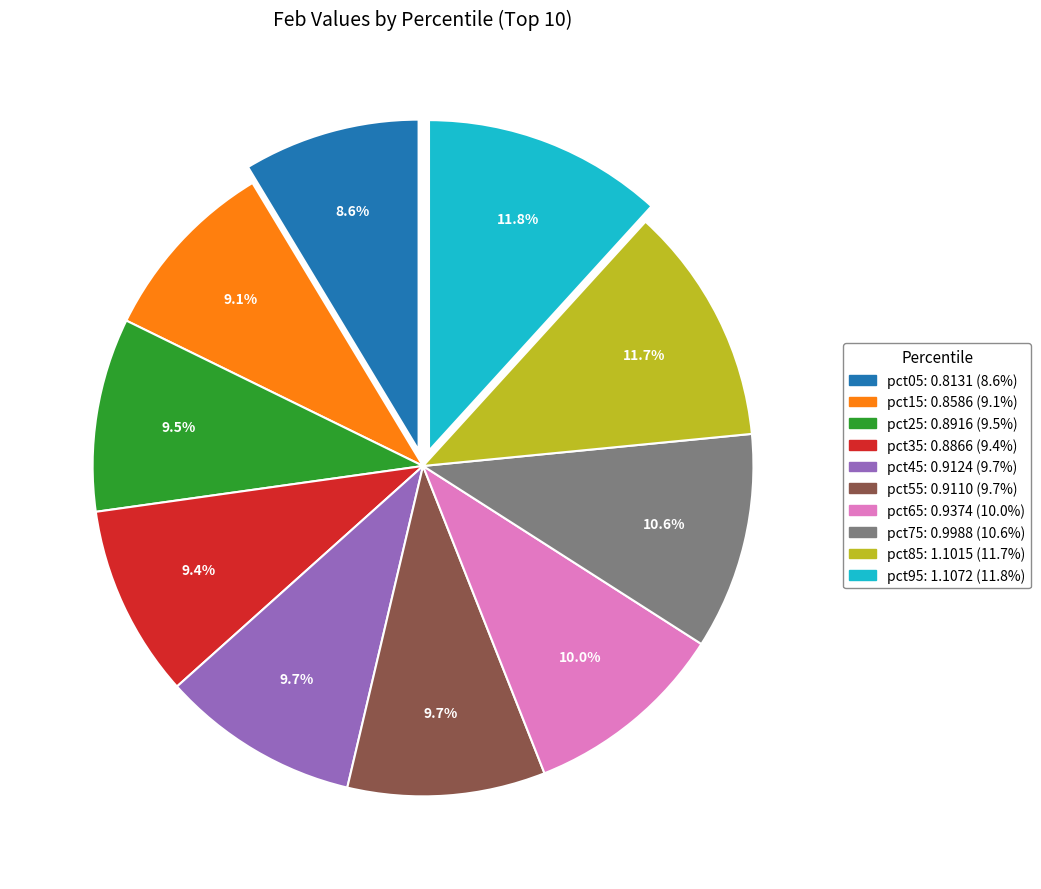

What percentage do pct35 and pct65 together represent?

19.4%